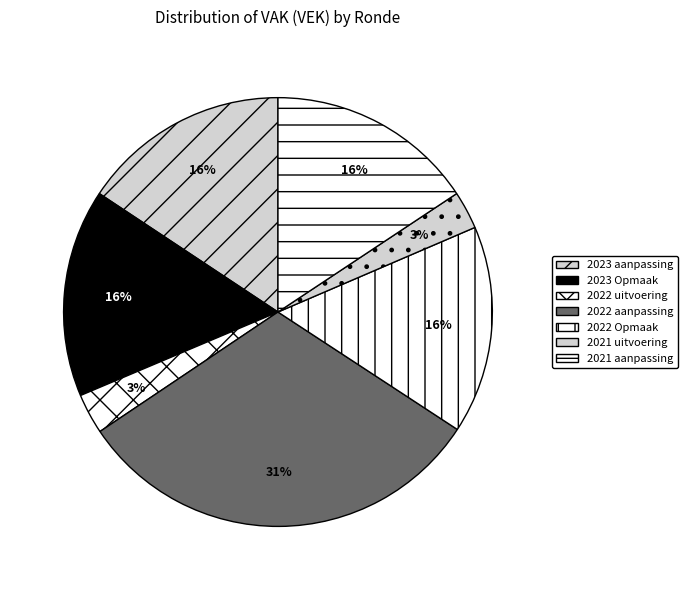

How many slices are in this pie chart?

7